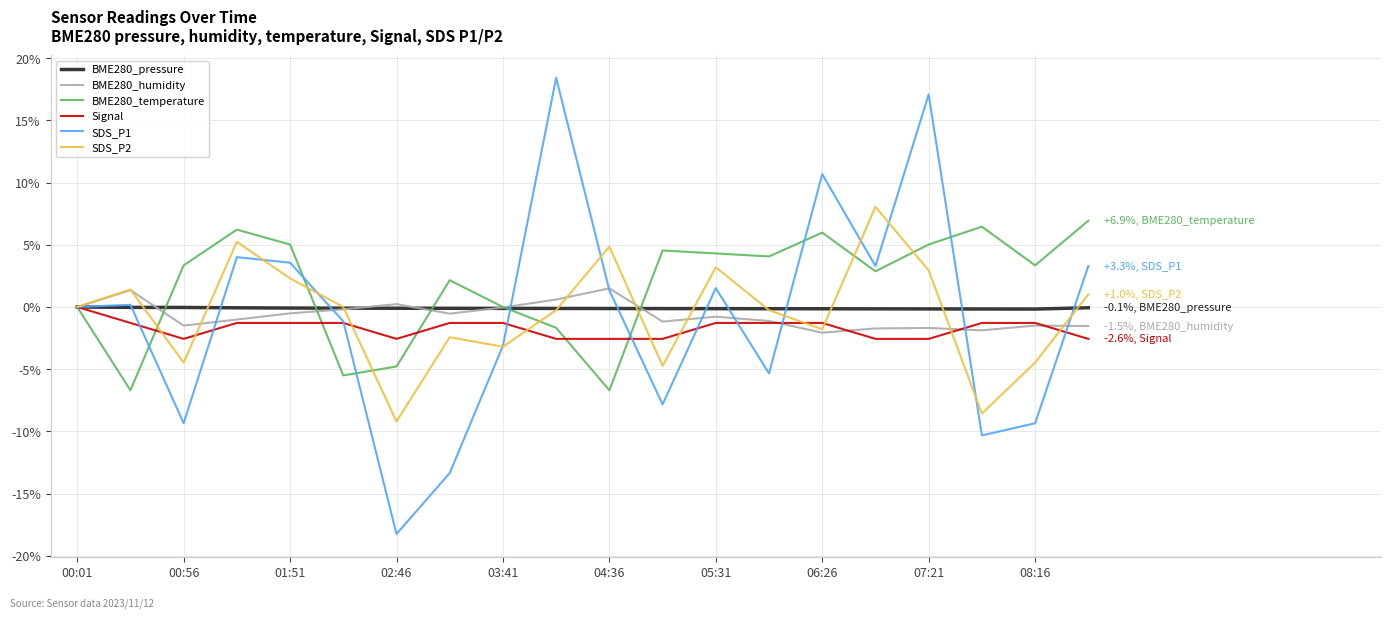

Which series has the widest spread of values?

SDS_P1